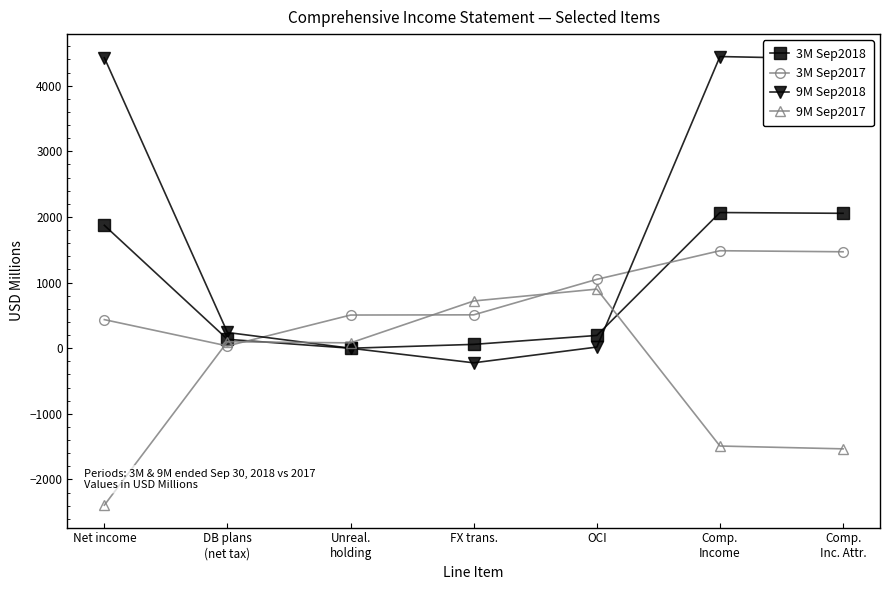

Rank the series by their maximum value, from lowest to highest.

9M Sep2017, 3M Sep2017, 3M Sep2018, 9M Sep2018